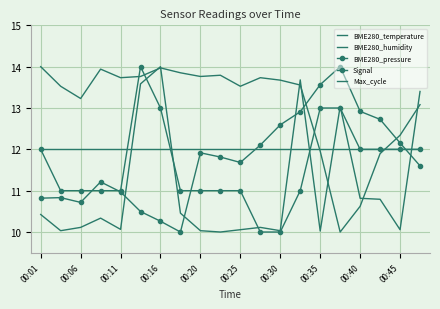

How many data points in Signal are less than 11?

2